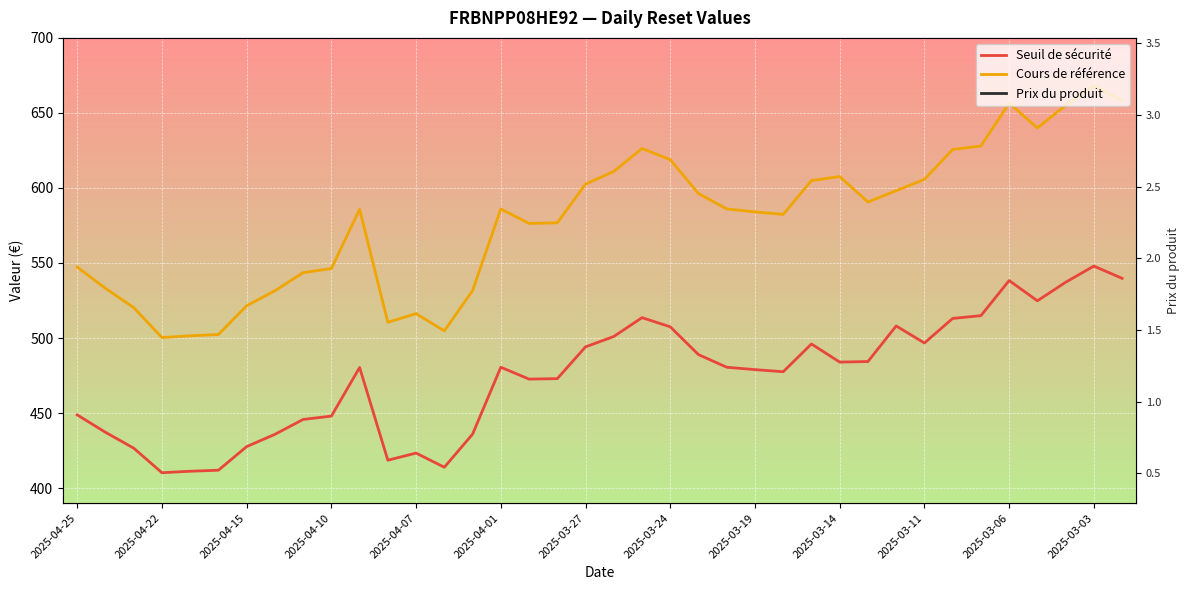

At which category is the sum across all series the highest?

2025-03-03